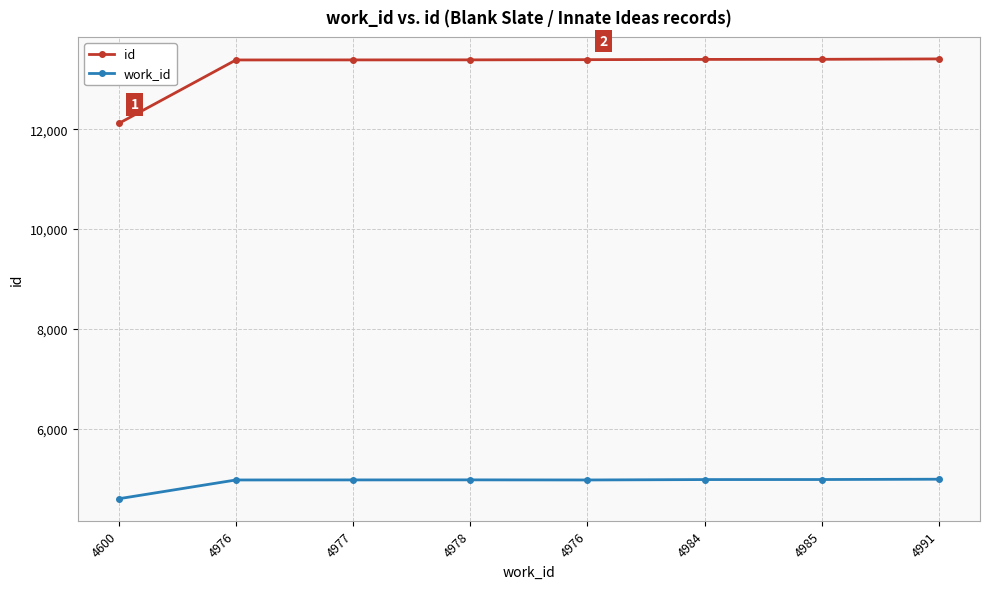

What is the average value of the work_id series?

4933